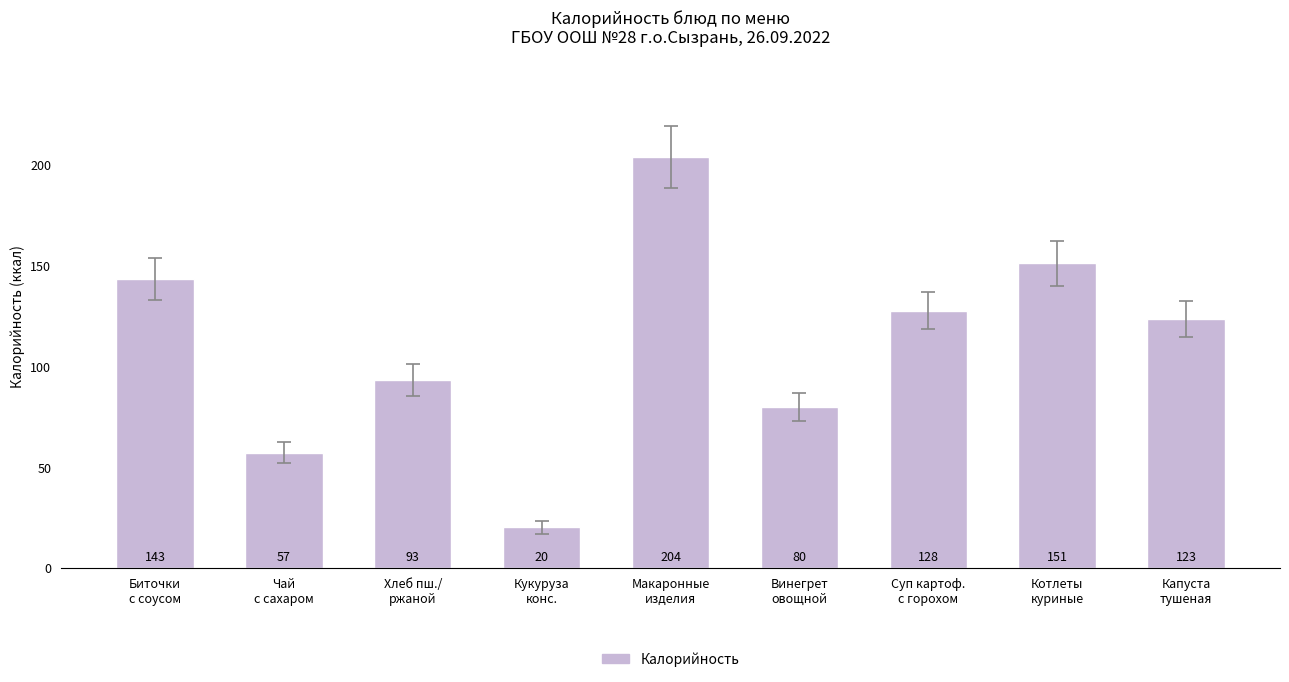

What is the value of the 9th bar from the left?

123.5